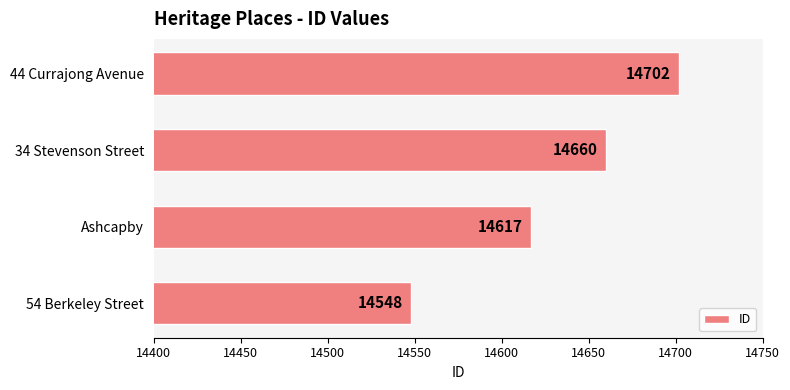

What is the sum of all values?

58527